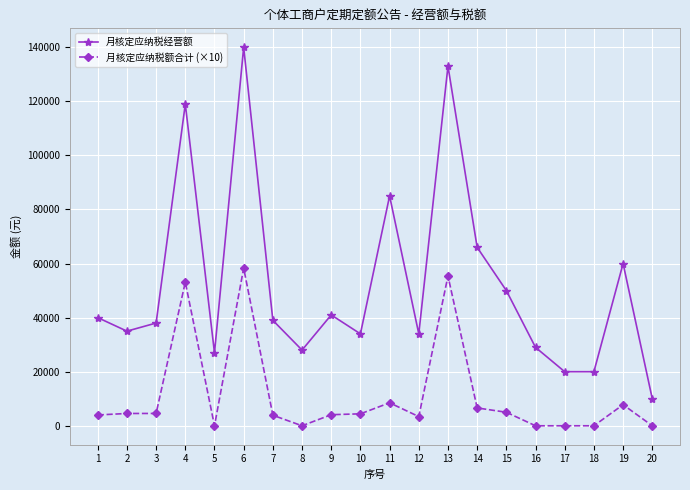

How many values in the 月核定应纳税额合计 (×10) series are below 4420?

10